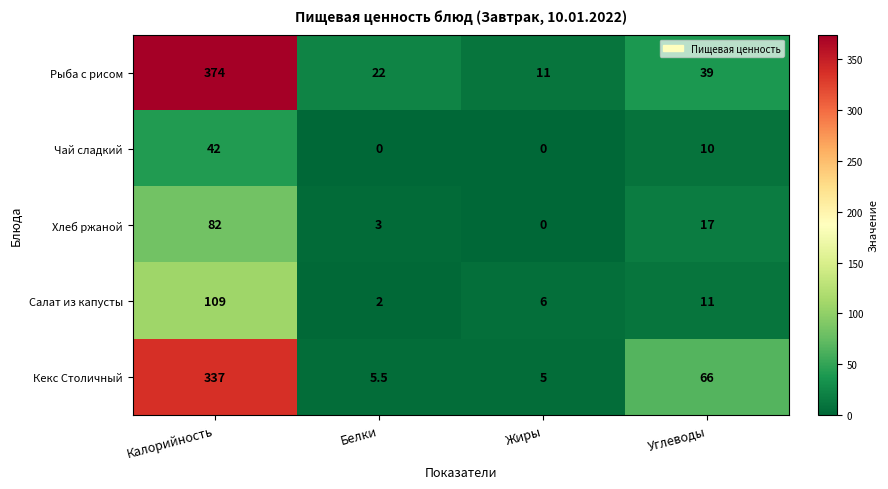

What is the sum of all Салат из капусты values?

128.0